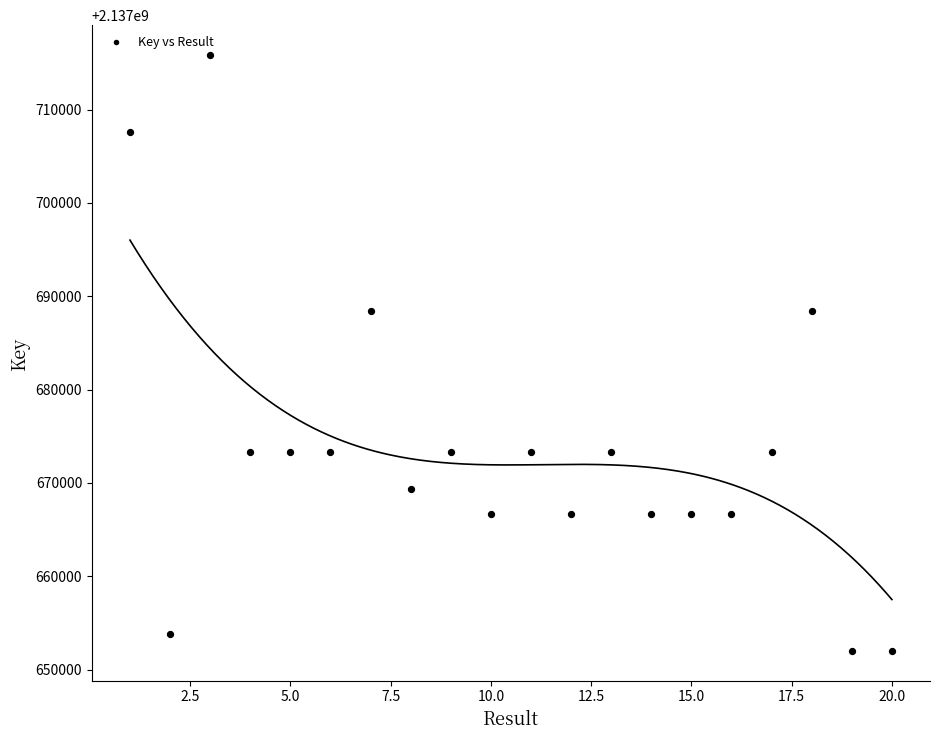

What is the range of X values (max minus min)?

19